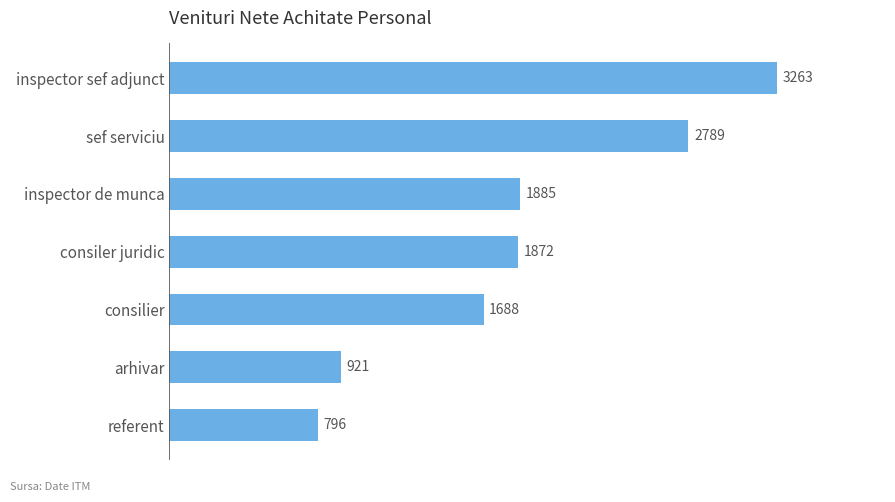

Are the bars horizontal?

Yes